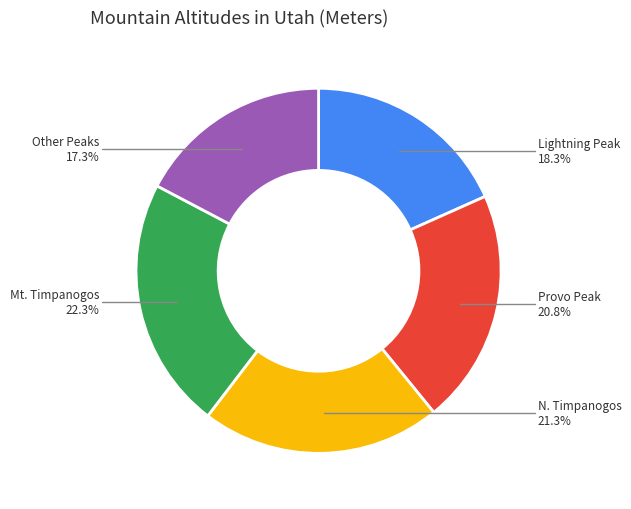

Is there a majority slice in this chart?

No